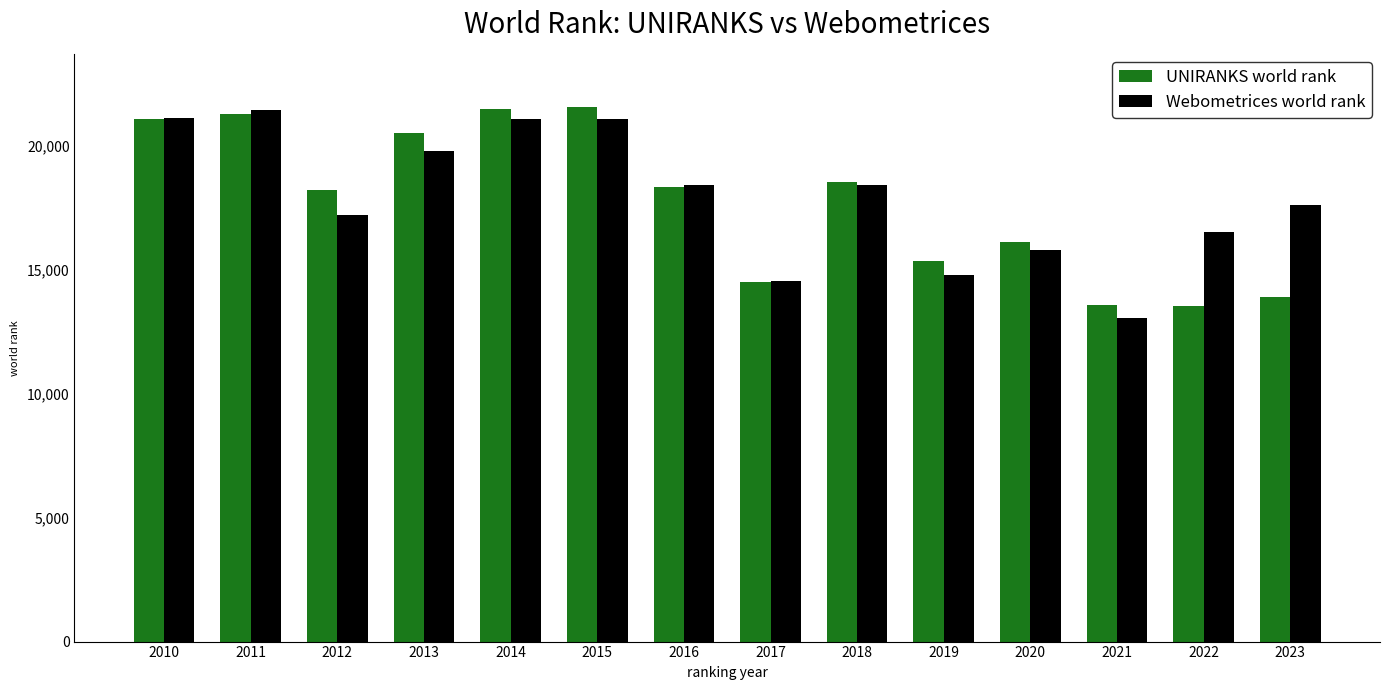

What is the maximum value shown in the chart?

21533